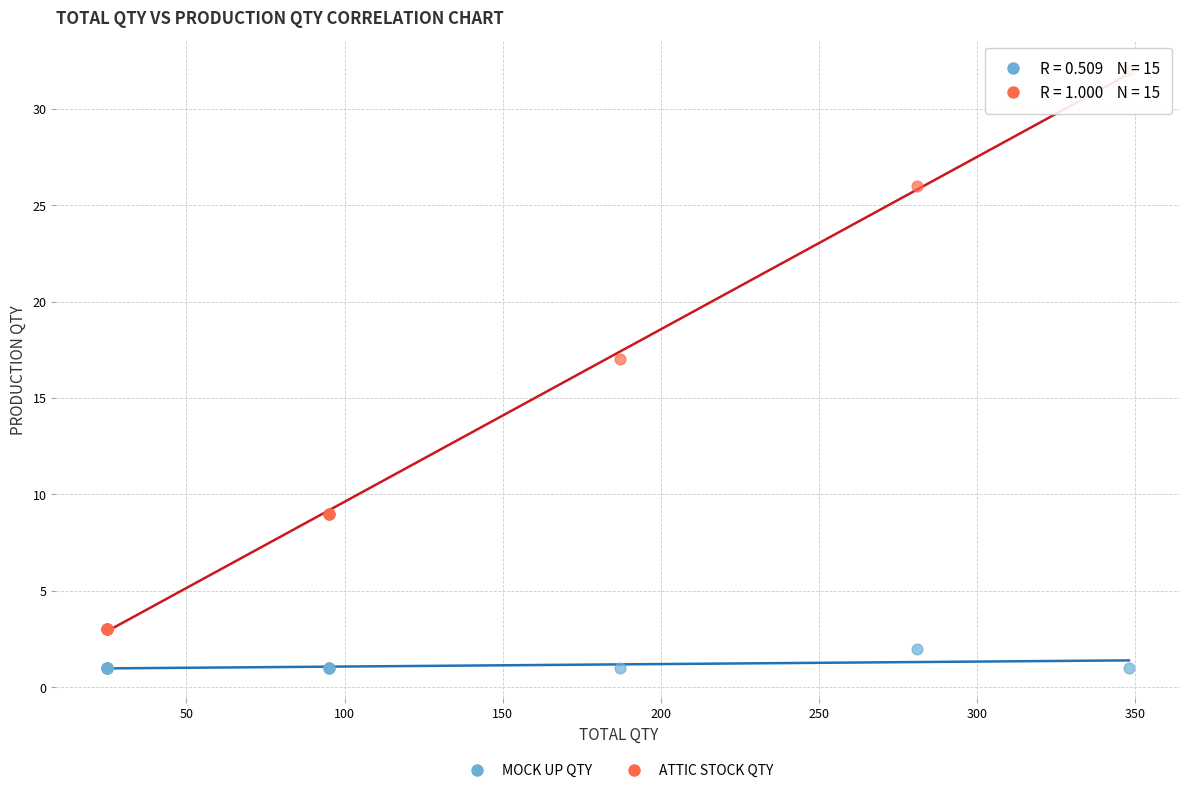

What is the X range (max minus min) for the scatter plot?

323